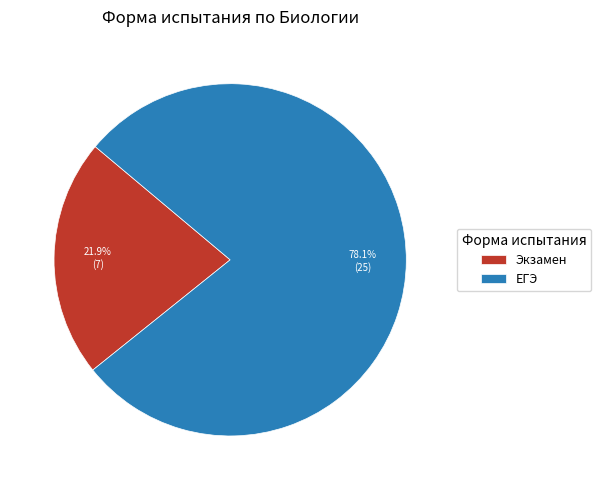

Which category accounts for the majority?

ЕГЭ